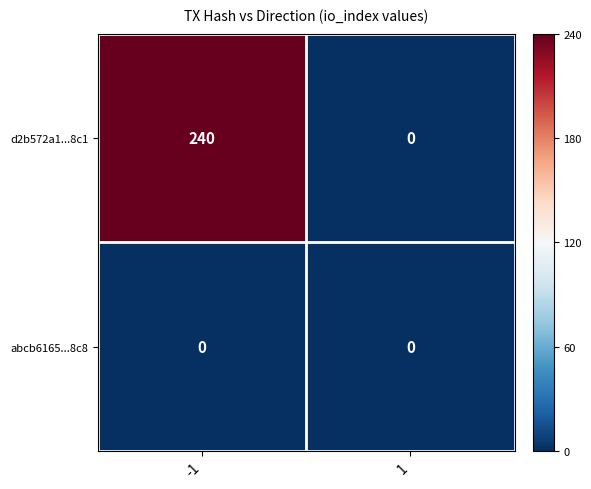

The value of d2b572a1...8c1 at -1 is 240. True or false?

True